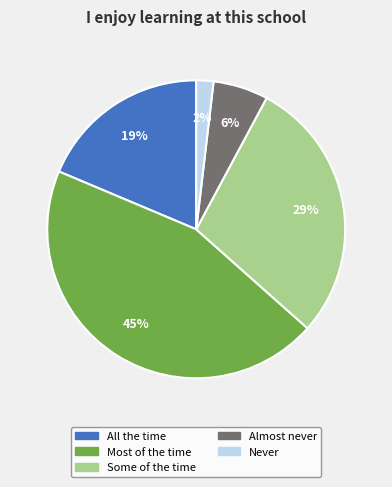

The Some of the time slice represents 29% of the pie. True or false?

True